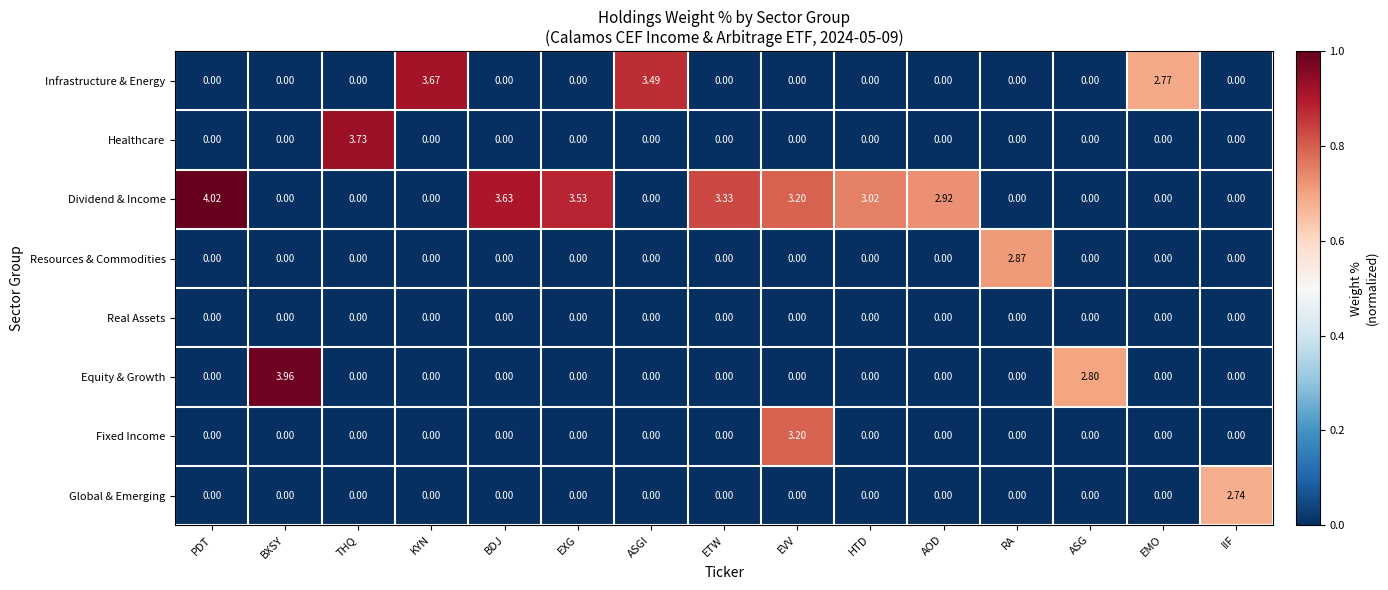

At how many categories does at least one series exceed 0?

15